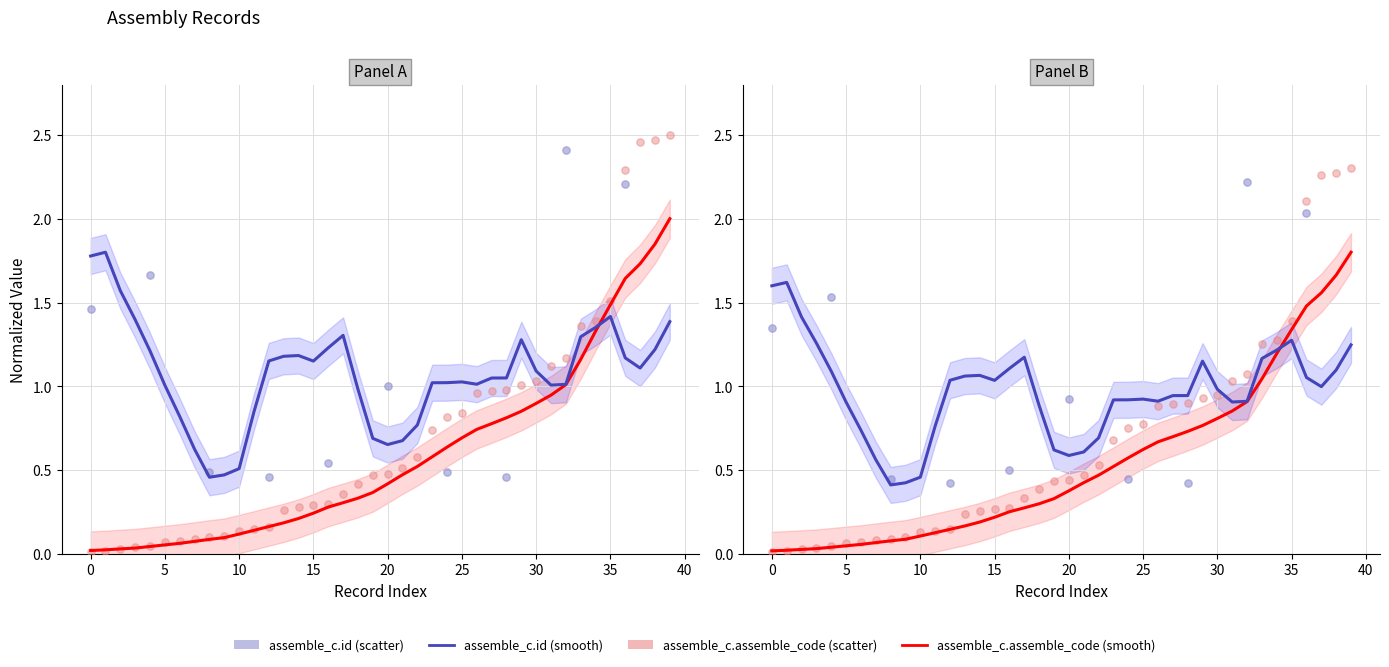

Which has a higher value, 103 or 112?

112